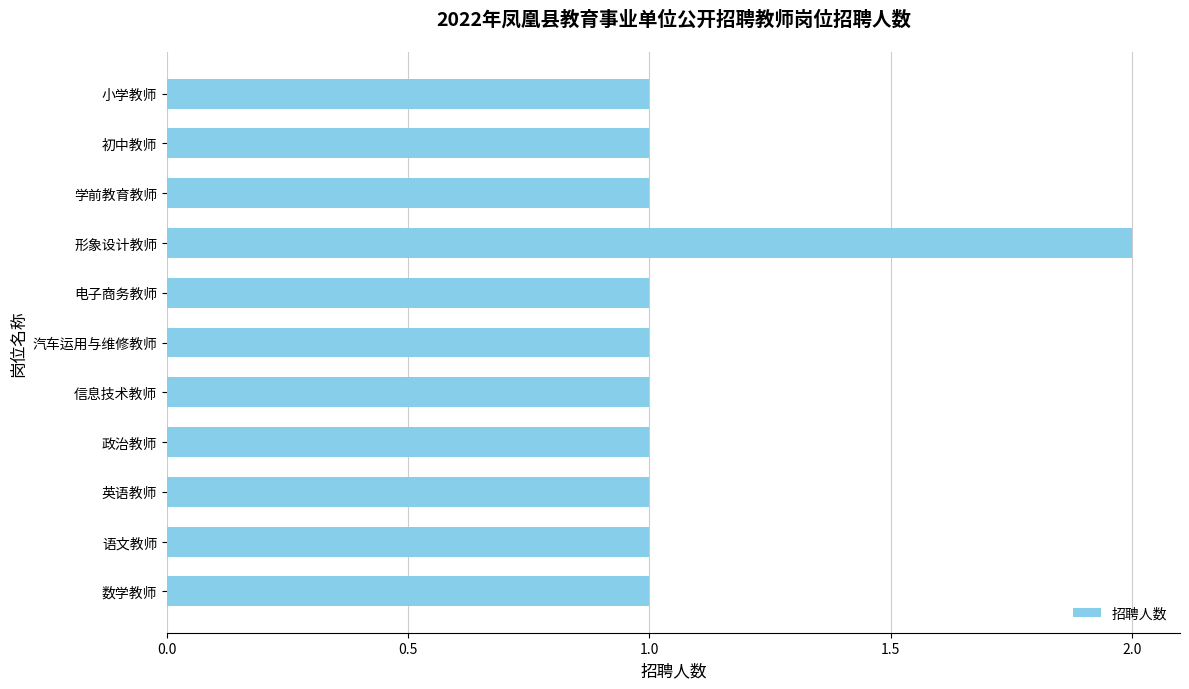

Is it true that the value at 语文教师 is 0?

False